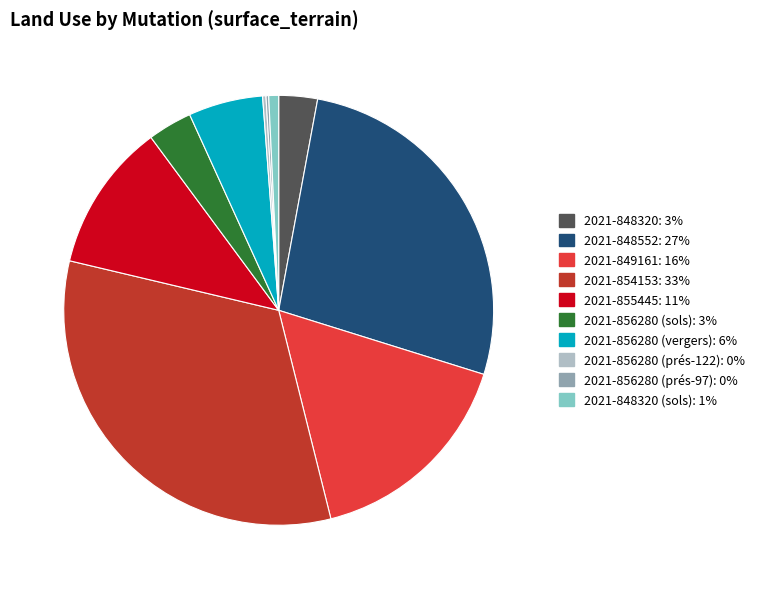

Is there a majority slice in this chart?

No